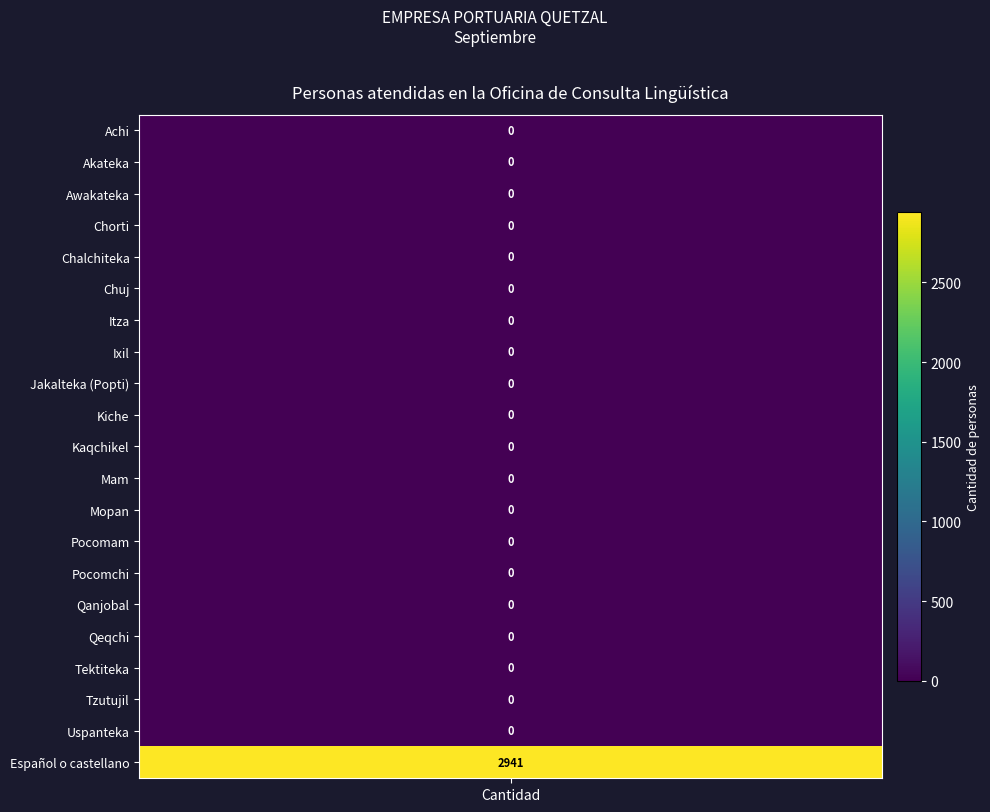

Between Itza and Tektiteka, which is larger?

Itza